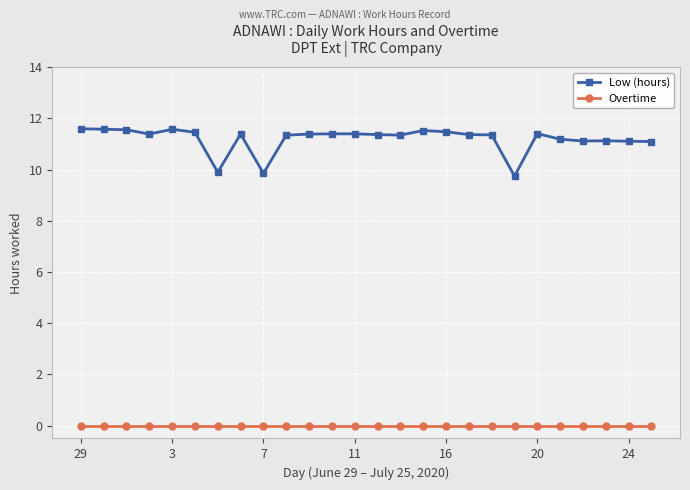

What is the average value of the Low (hours) series?

11.2